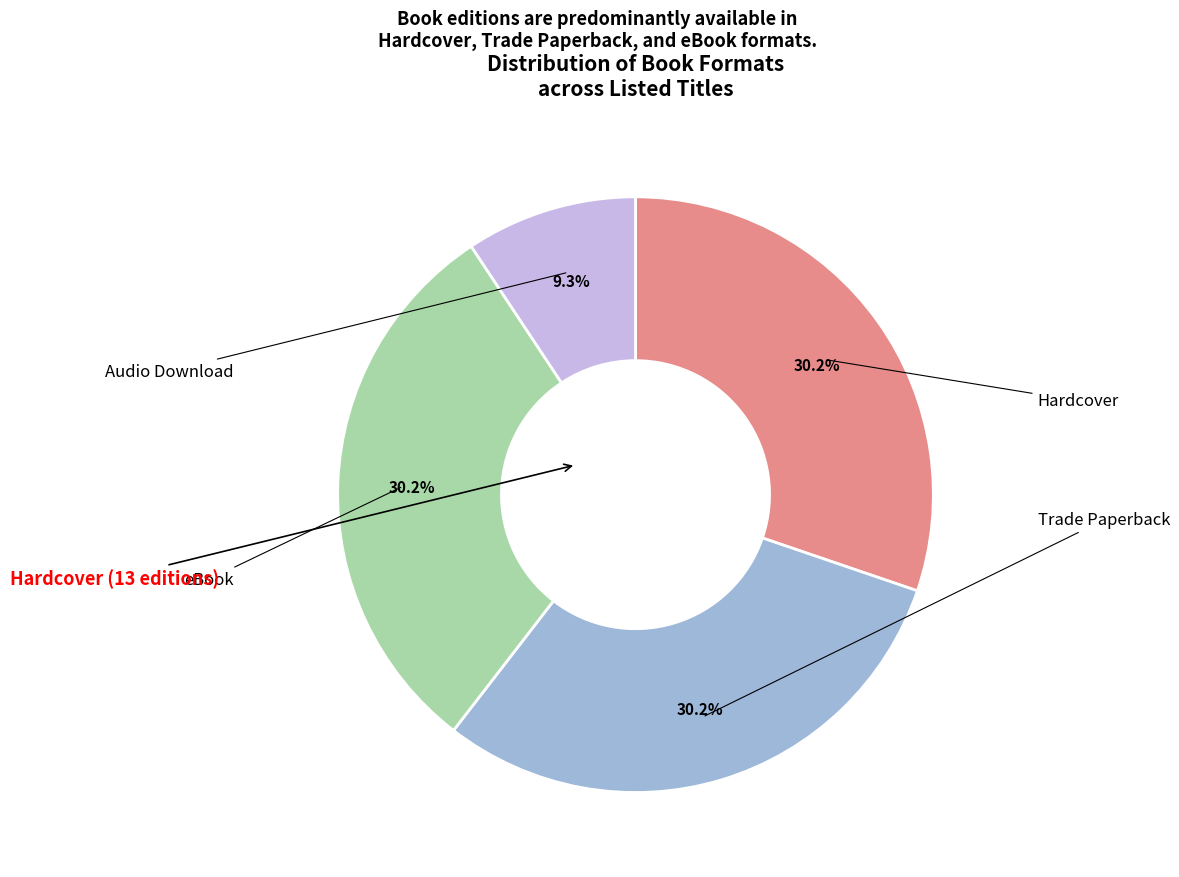

To the nearest percent, what is the average slice percentage?

25%